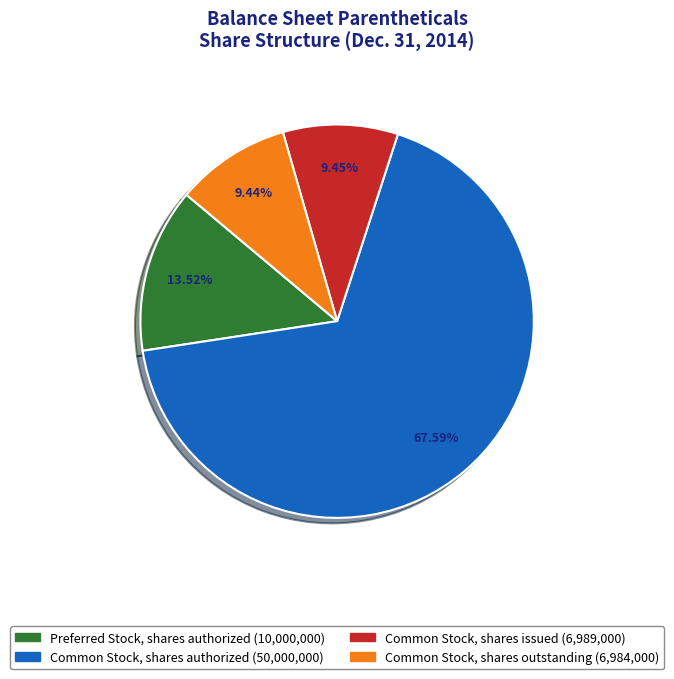

To the nearest percent, what is the average slice percentage?

25%